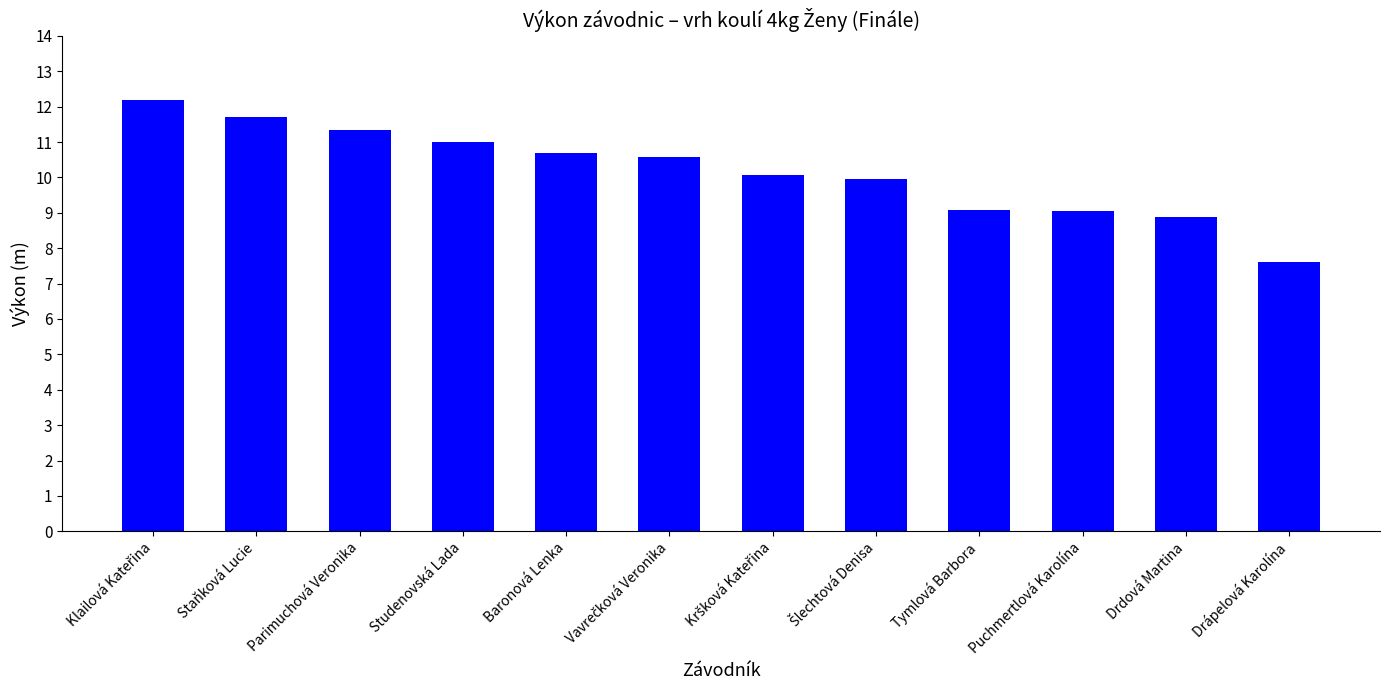

What is the sum of all values?

122.2